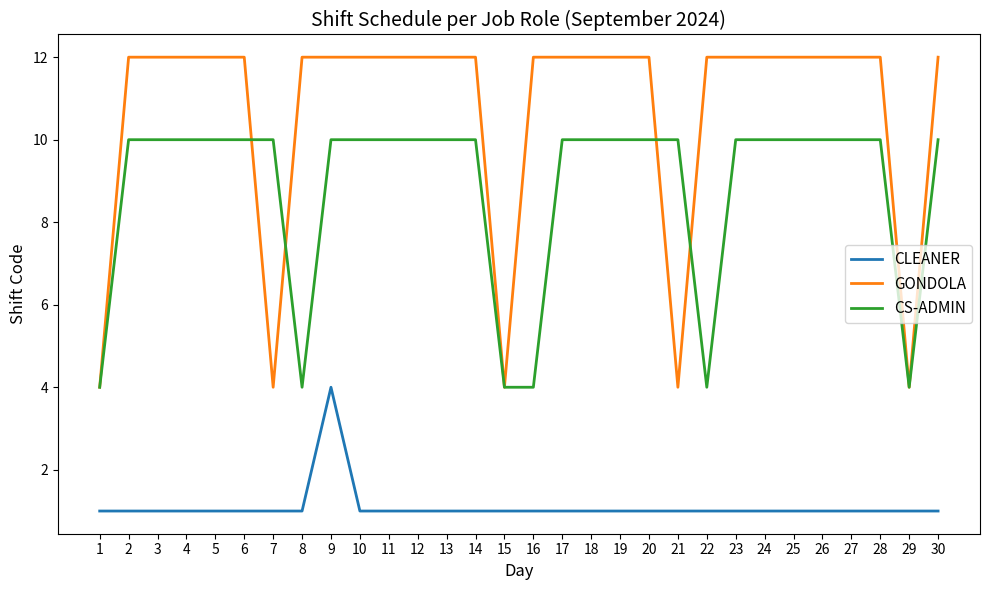

List the series in order of their overall mean, lowest first.

CLEANER, CS-ADMIN, GONDOLA